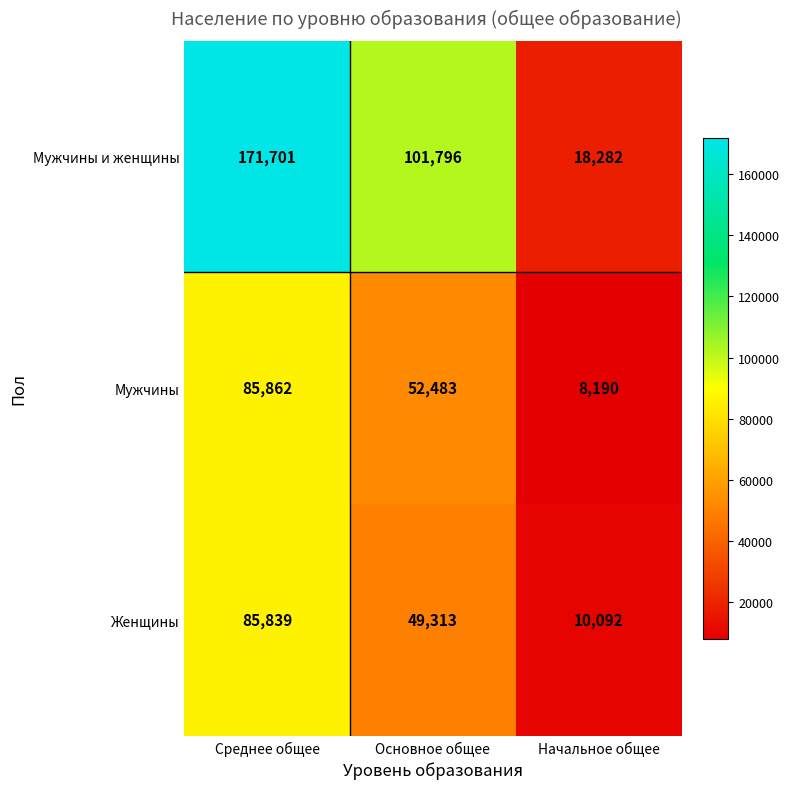

Which series has the widest spread of values?

Мужчины и женщины